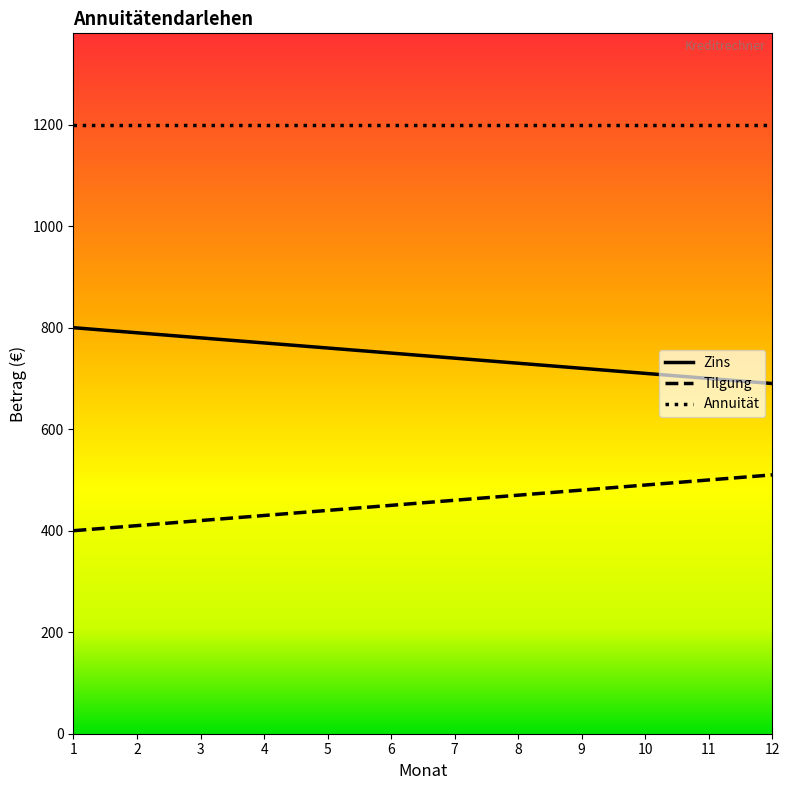

What is the total value across all series at 1?

2400